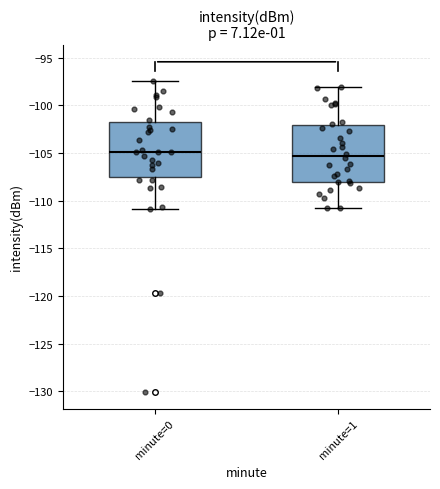

Where is the upper edge of the box for minute=0 on the y-axis? The values are not printed on the chart, so give them approximately, as read against the axis.

-101.5